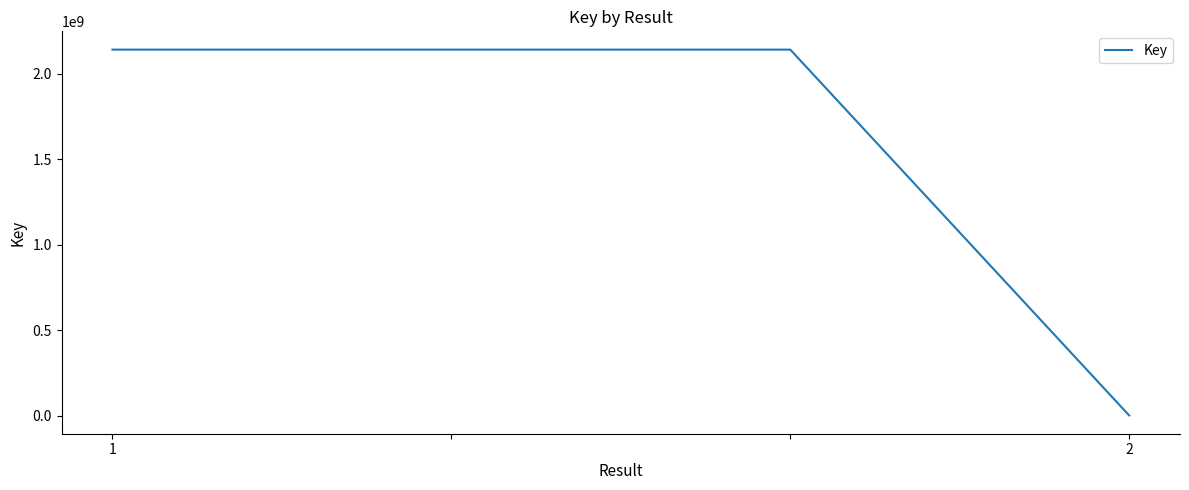

What is the difference between the second highest and minimum values?

2140537859